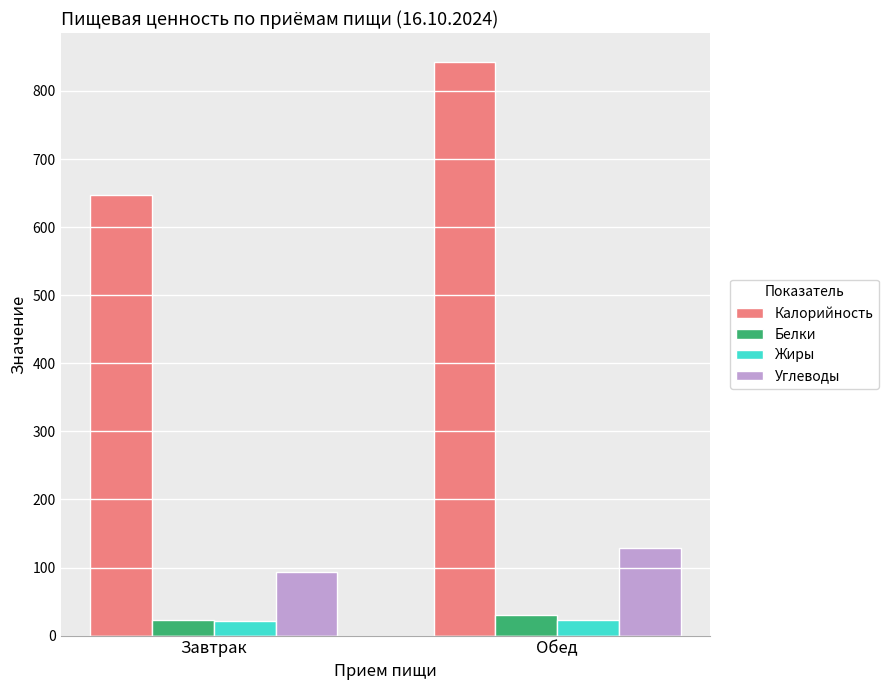

At how many categories does at least one series exceed 310?

2